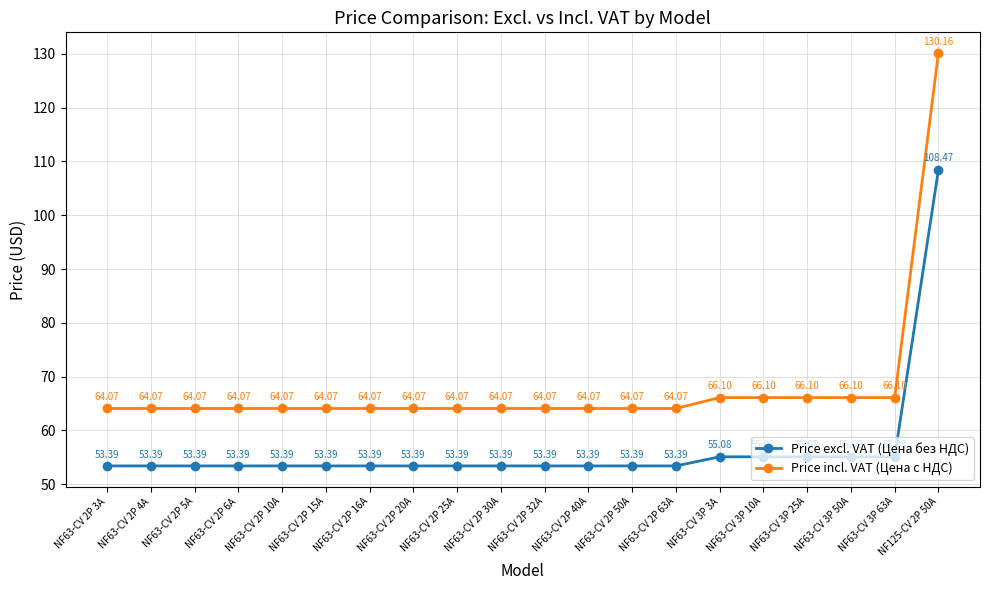

What is the label of the 19th point from the left?

NF63-CV 3P 63A